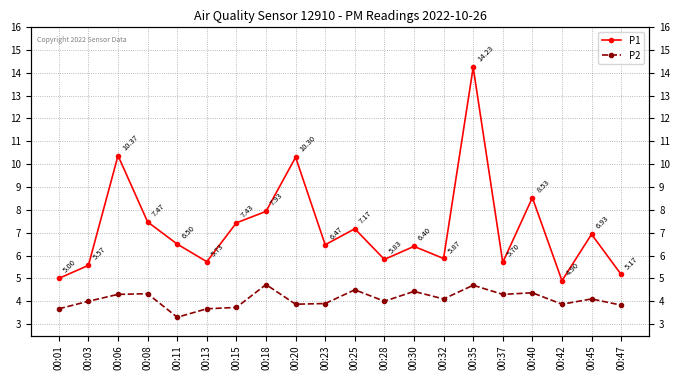

True or false: P1 has a value of 14.2 at 00:35.

True